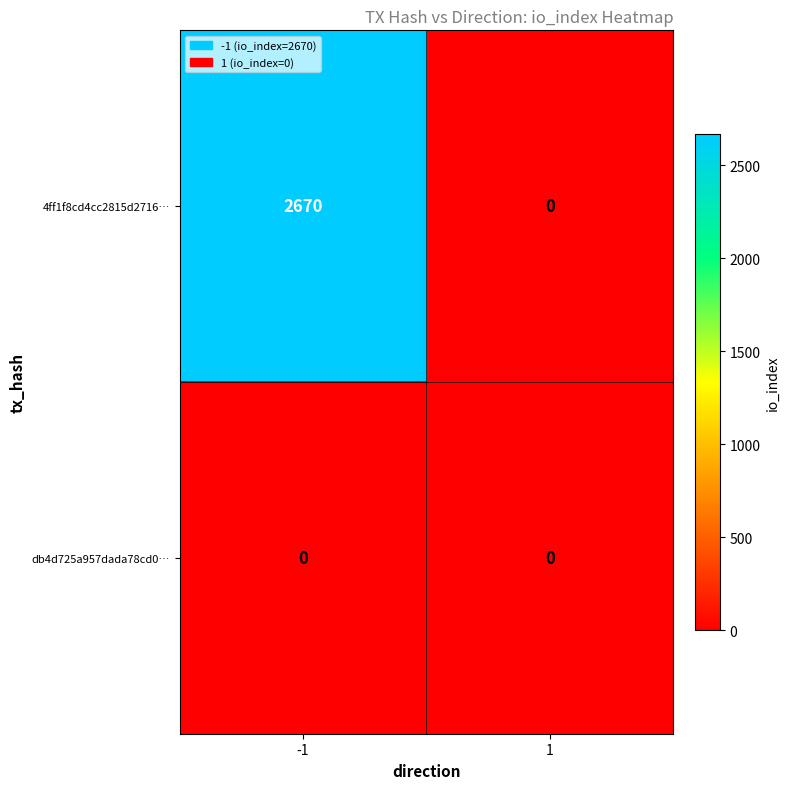

Which series has the largest range (max minus min)?

4ff1f8cd4cc2815d2716…